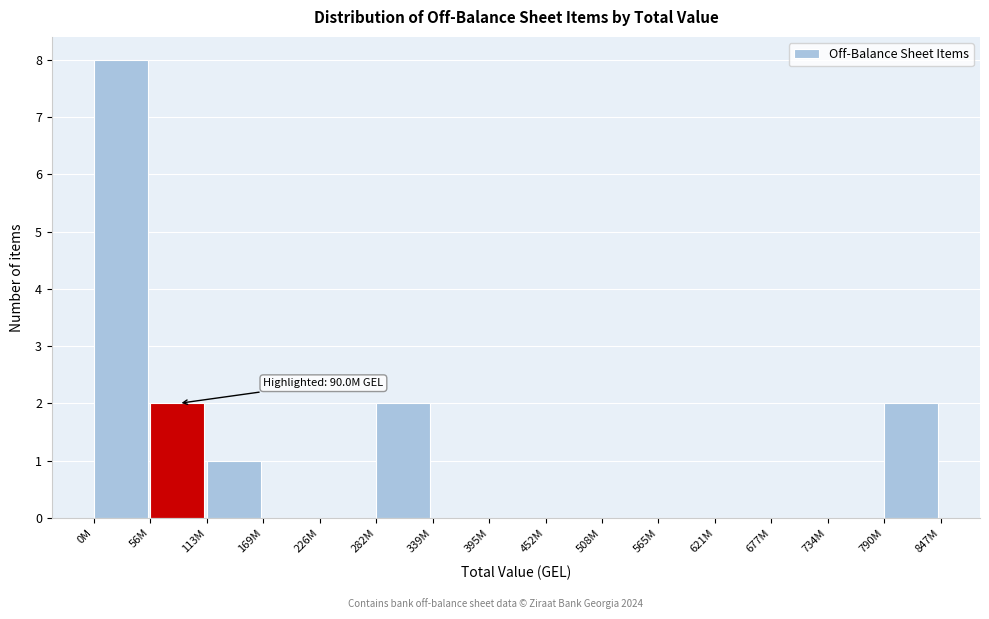

Reading left to right, extract all data points from this chart.

0M=8	56M=2	113M=1	169M=0	226M=0	282M=2	339M=0	395M=0	452M=0	508M=0	565M=0	621M=0	677M=0	734M=0	790M=2